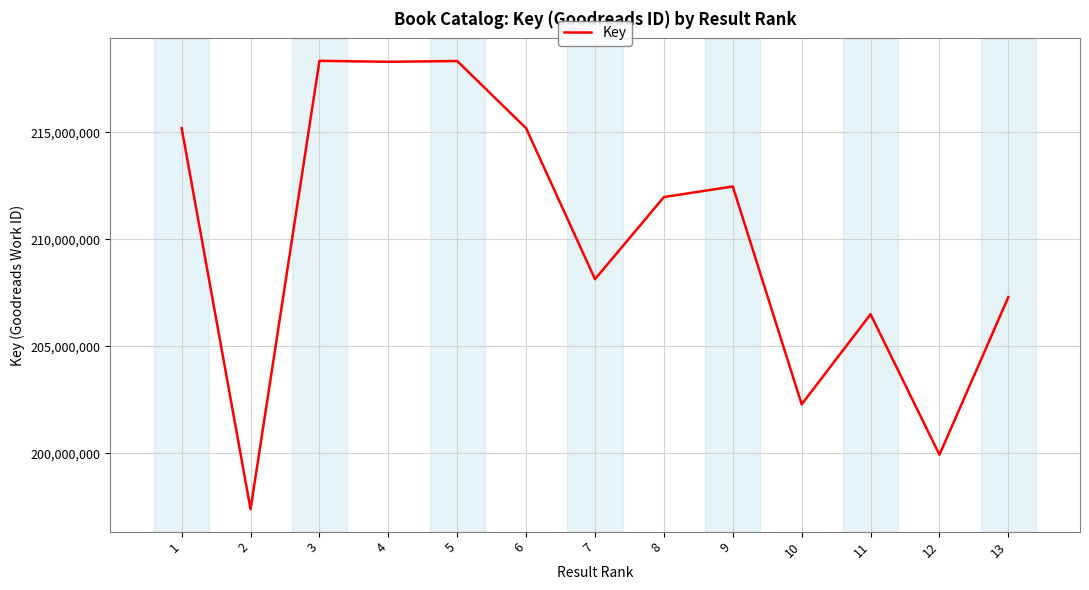

Is it true that the value at 12 is 281668236?

False